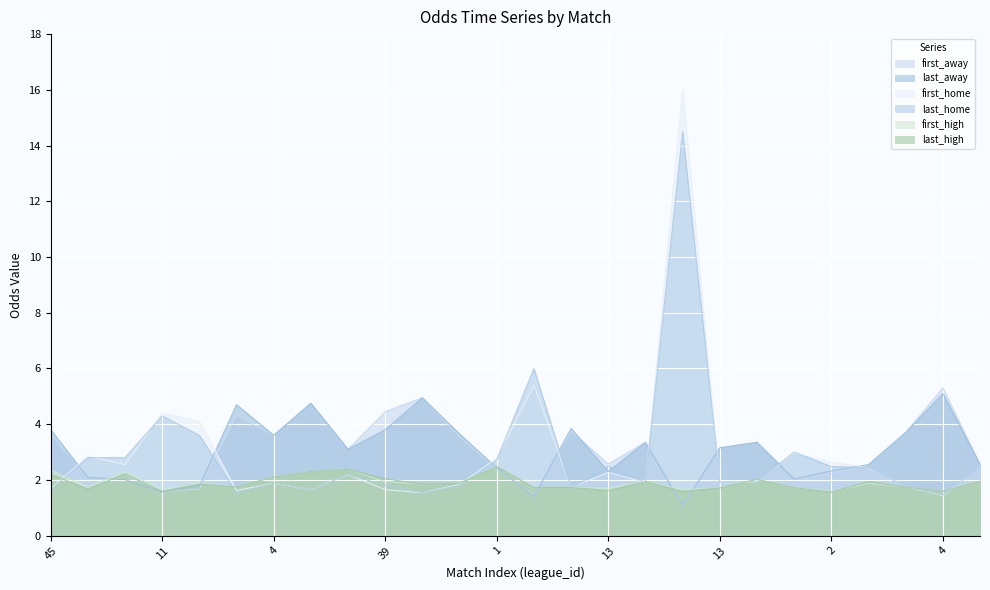

What is the average value of the last_away series?

3.0